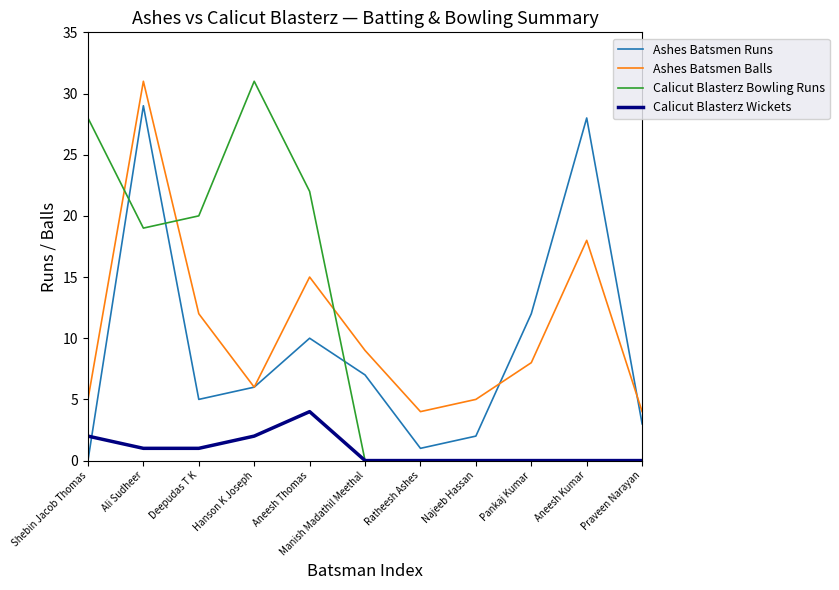

Is the value of Ashes Batsmen Runs at Manish Madathil Meethal greater than the value of Calicut Blasterz Bowling Runs at Ali Sudheer?

No